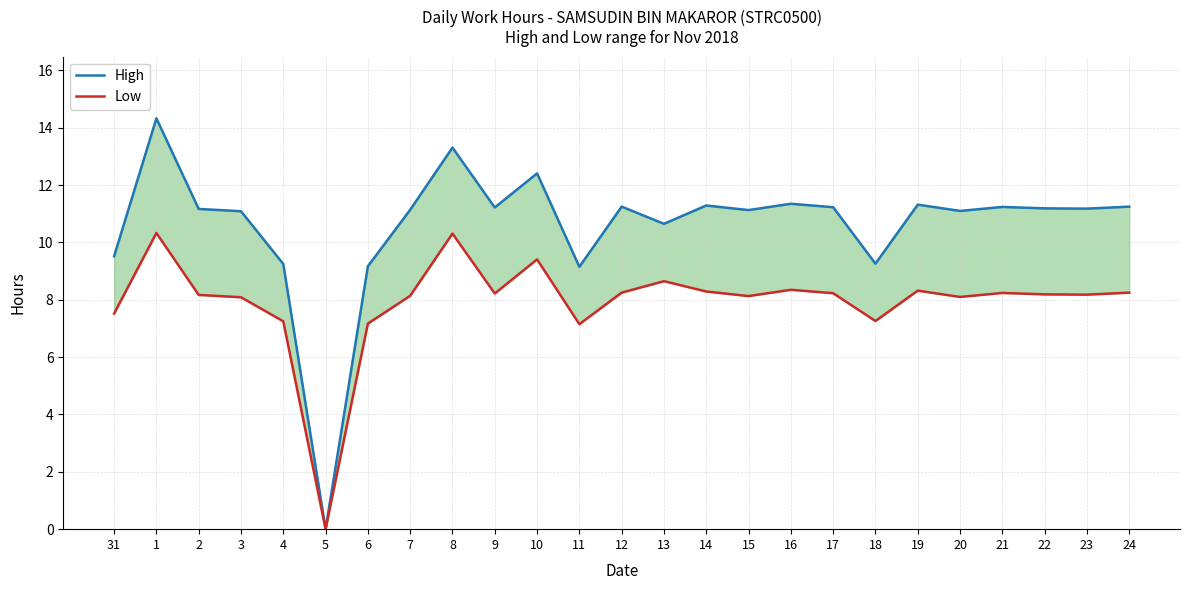

What is the difference between the Low values at 7 and 9?

0.1